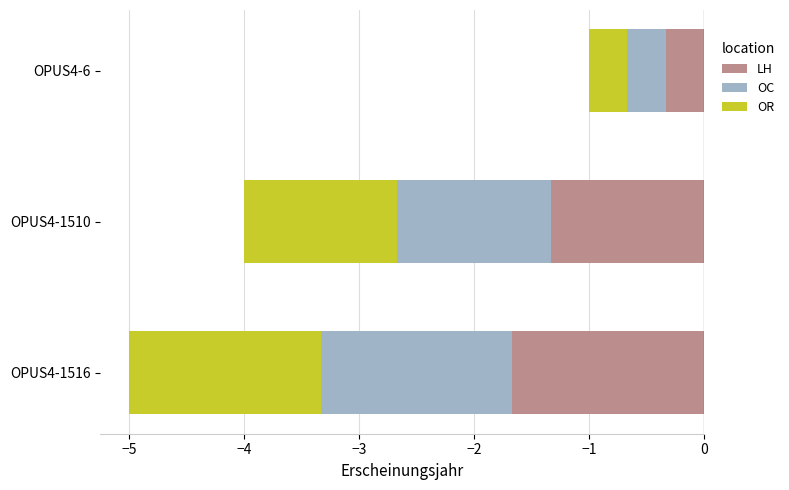

What is the value of the OC bar at the 2nd from the left?

-1.3